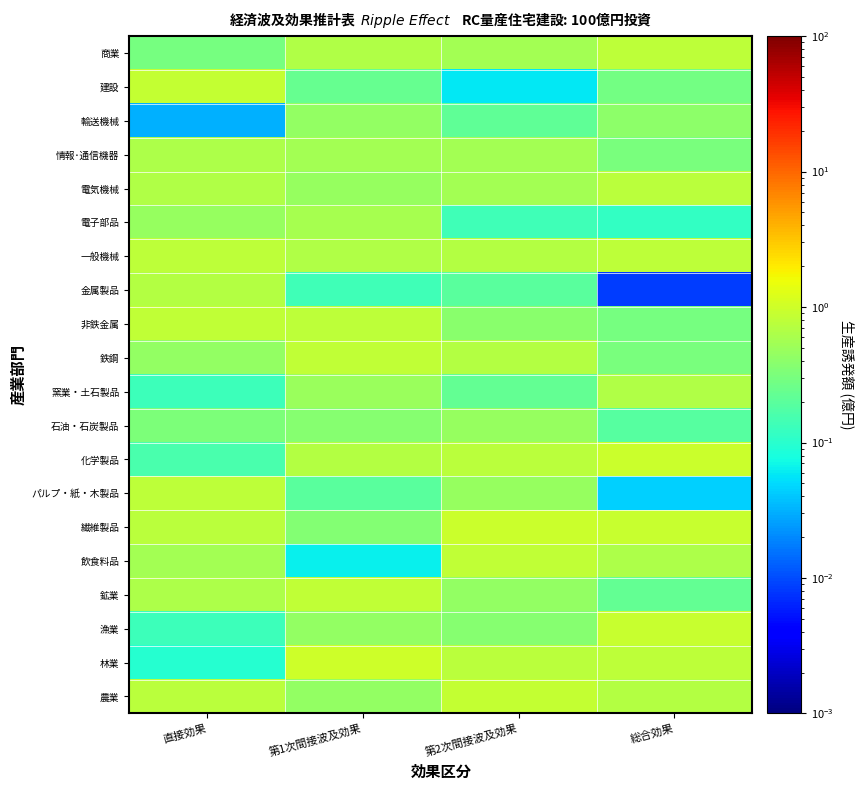

Reading left to right, list all the values displayed in this chart.

農業: 直接効果=0.8	第1次間接波及効果=0.4	第2次間接波及効果=0.9	総合効果=0.7
林業: 直接効果=0.1	第1次間接波及効果=1.0	第2次間接波及効果=0.8	総合効果=0.8
漁業: 直接効果=0.1	第1次間接波及効果=0.5	第2次間接波及効果=0.4	総合効果=0.9
鉱業: 直接効果=0.6	第1次間接波及効果=0.8	第2次間接波及効果=0.4	総合効果=0.2
飲食料品: 直接効果=0.6	第1次間接波及効果=0.1	第2次間接波及効果=0.8	総合効果=0.6
繊維製品: 直接効果=0.8	第1次間接波及効果=0.4	第2次間接波及効果=1.0	総合効果=0.9
パルプ・紙・木製品: 直接効果=0.8	第1次間接波及効果=0.2	第2次間接波及効果=0.5	総合効果=0.0
化学製品: 直接効果=0.2	第1次間接波及効果=0.7	第2次間接波及効果=0.7	総合効果=1.0
石油・石炭製品: 直接効果=0.3	第1次間接波及効果=0.4	第2次間接波及効果=0.5	総合効果=0.2
窯業・土石製品: 直接効果=0.1	第1次間接波及効果=0.5	第2次間接波及効果=0.2	総合効果=0.7
鉄鋼: 直接効果=0.4	第1次間接波及効果=0.8	第2次間接波及効果=0.7	総合効果=0.3
非鉄金属: 直接効果=0.8	第1次間接波及効果=0.8	第2次間接波及効果=0.4	総合効果=0.3
金属製品: 直接効果=0.7	第1次間接波及効果=0.1	第2次間接波及効果=0.2	総合効果=0.0
一般機械: 直接効果=0.8	第1次間接波及効果=0.7	第2次間接波及効果=0.7	総合効果=0.8
電子部品: 直接効果=0.5	第1次間接波及効果=0.6	第2次間接波及効果=0.1	総合効果=0.1
電気機械: 直接効果=0.7	第1次間接波及効果=0.5	第2次間接波及効果=0.6	総合効果=0.8
情報･通信機器: 直接効果=0.6	第1次間接波及効果=0.6	第2次間接波及効果=0.6	総合効果=0.3
輸送機械: 直接効果=0.0	第1次間接波及効果=0.4	第2次間接波及効果=0.2	総合効果=0.4
建設: 直接効果=0.9	第1次間接波及効果=0.2	第2次間接波及効果=0.1	総合効果=0.3
商業: 直接効果=0.3	第1次間接波及効果=0.7	第2次間接波及効果=0.6	総合効果=0.8